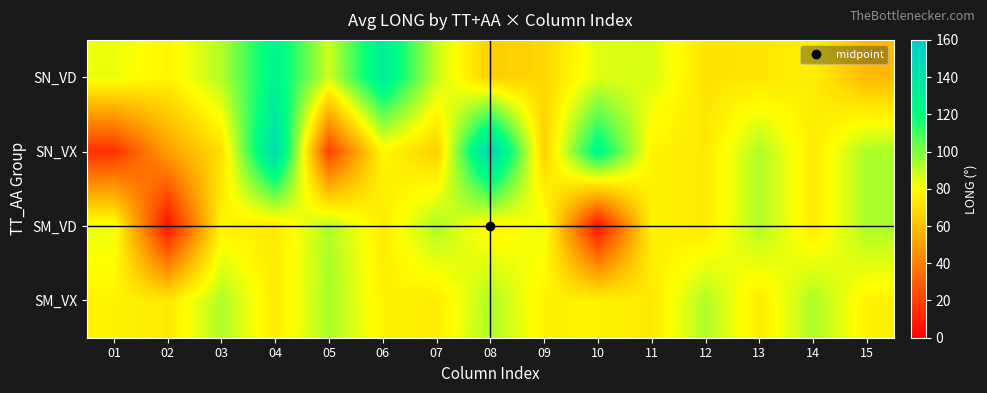

Rank the series at 14 from lowest to highest value.

SN_VX, SM_VD, SN_VD, SM_VX